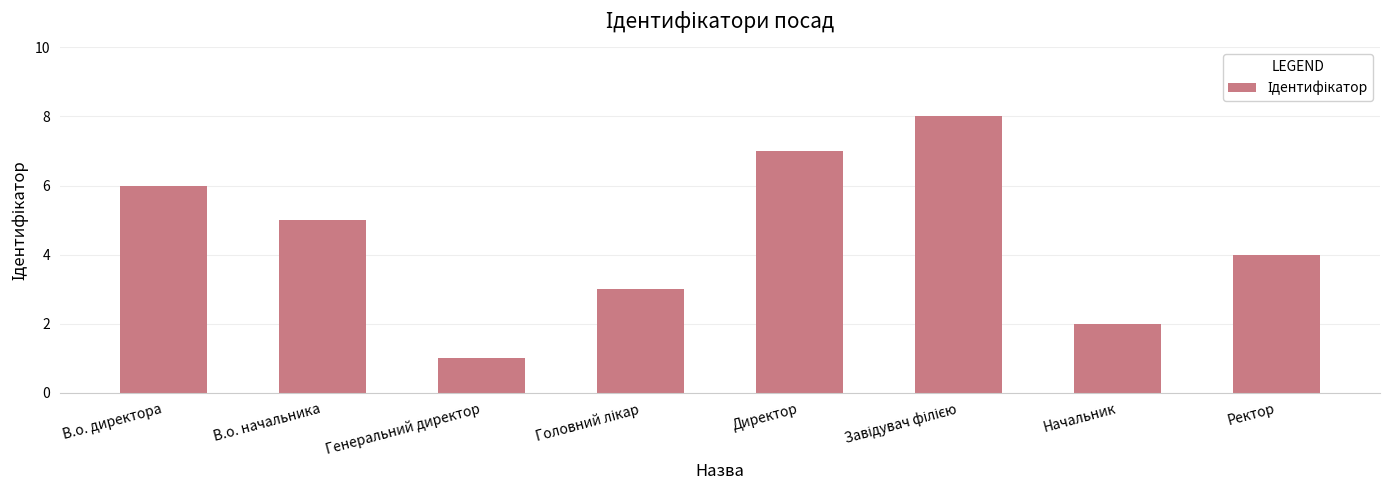

Reading left to right, extract all data points from this chart.

6	5	1	3	7	8	2	4